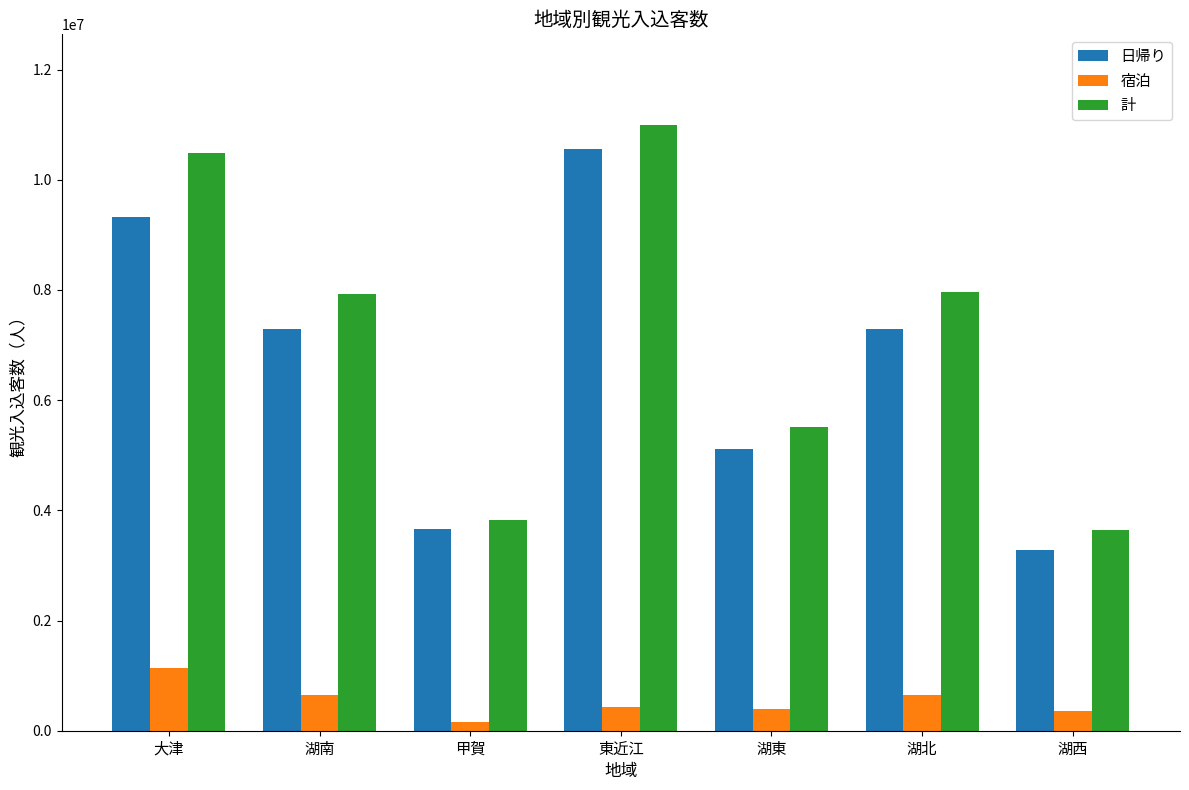

What is the label of the 1st bar from the left?

大津